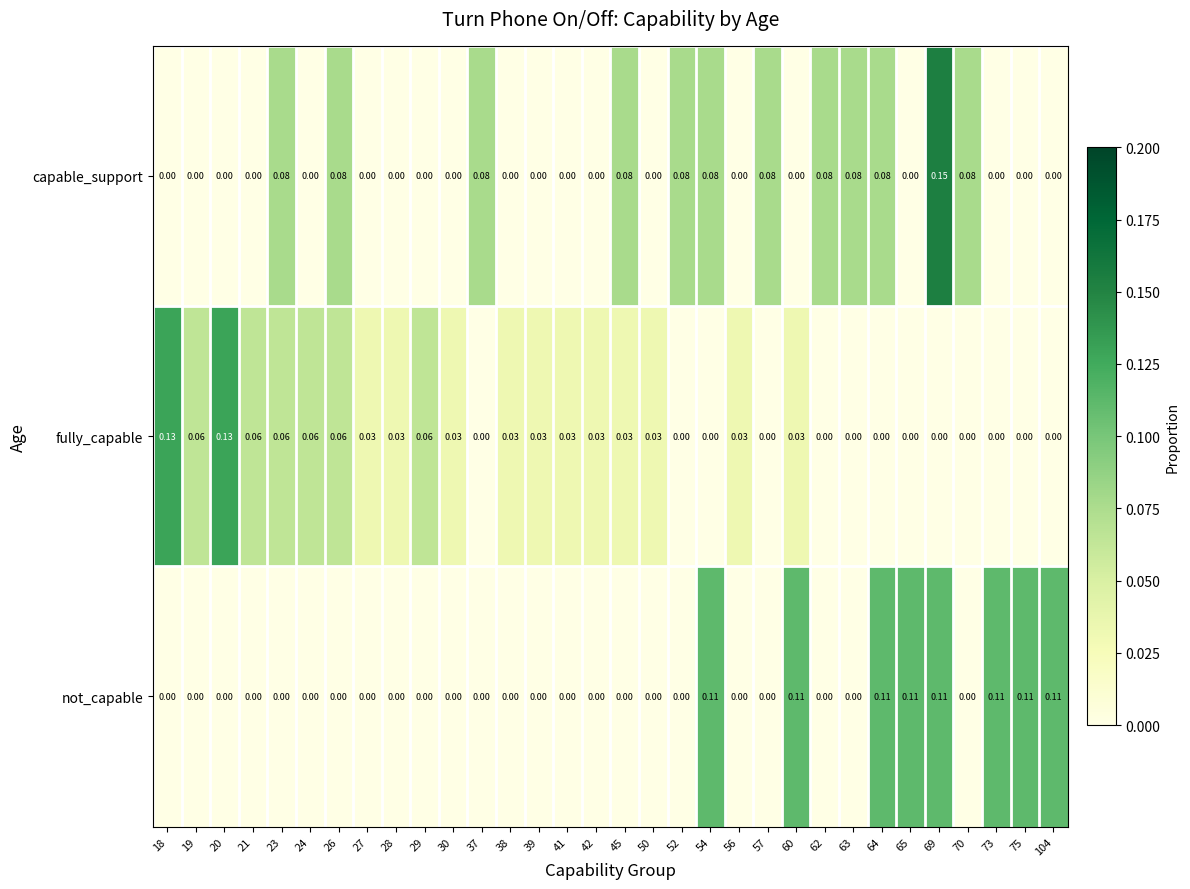

How many positive values does the capable_support series have?

12